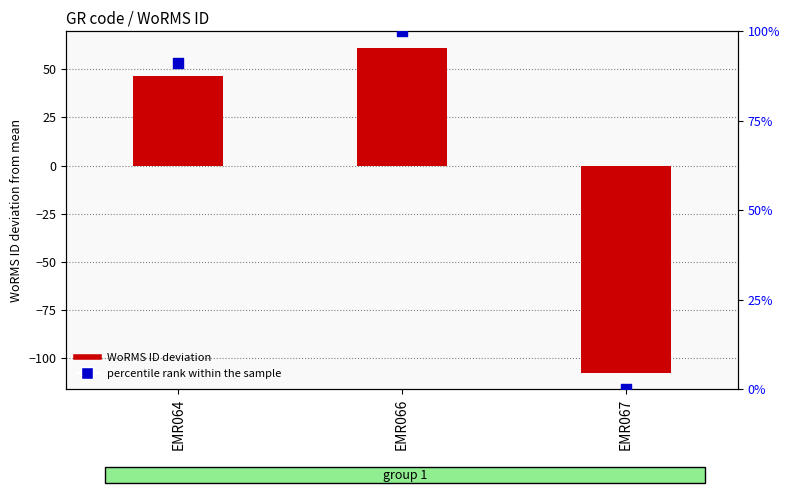

What is the total value across all series at EMR066?

161.3